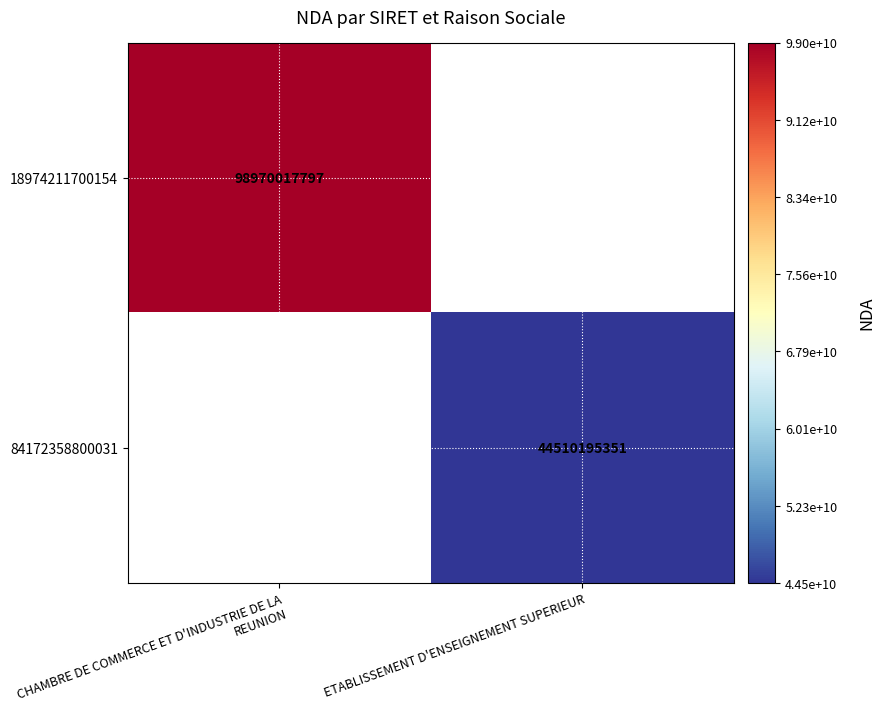

How many categories are shown in the chart?

2